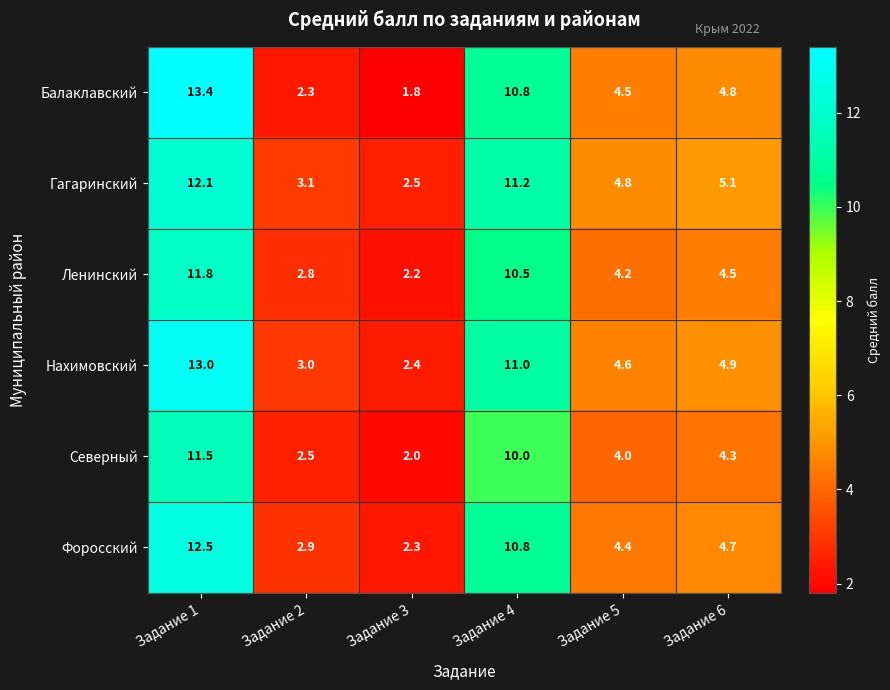

Which series has the largest range (max minus min)?

Балаклавский